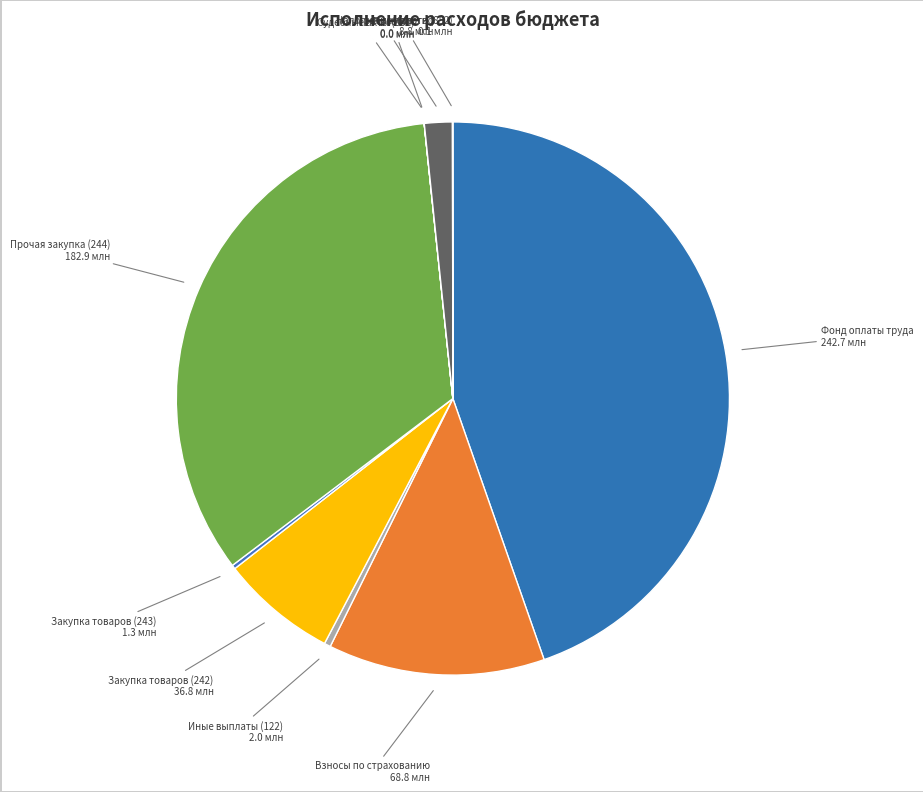

What is the largest slice in the pie chart?

Фонд оплаты труда